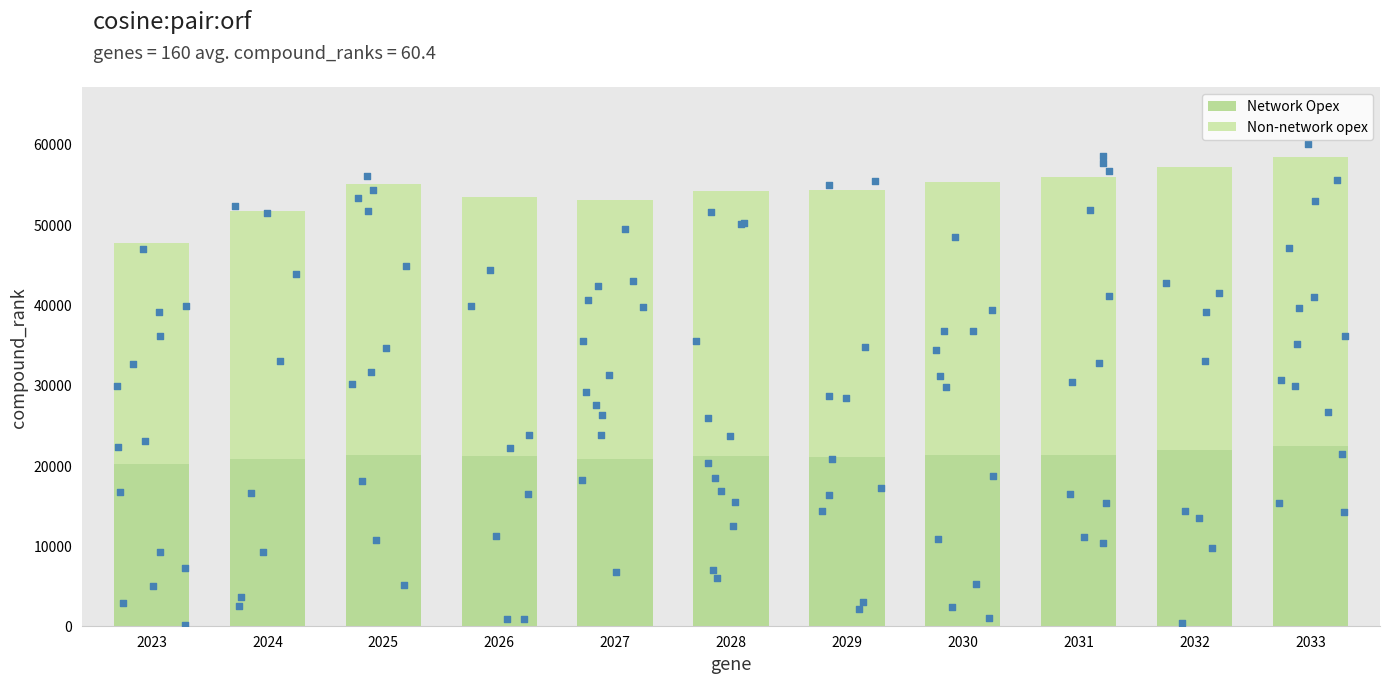

Is the value of Network Opex at 2027 greater than the value of Non-network opex at 2032?

No